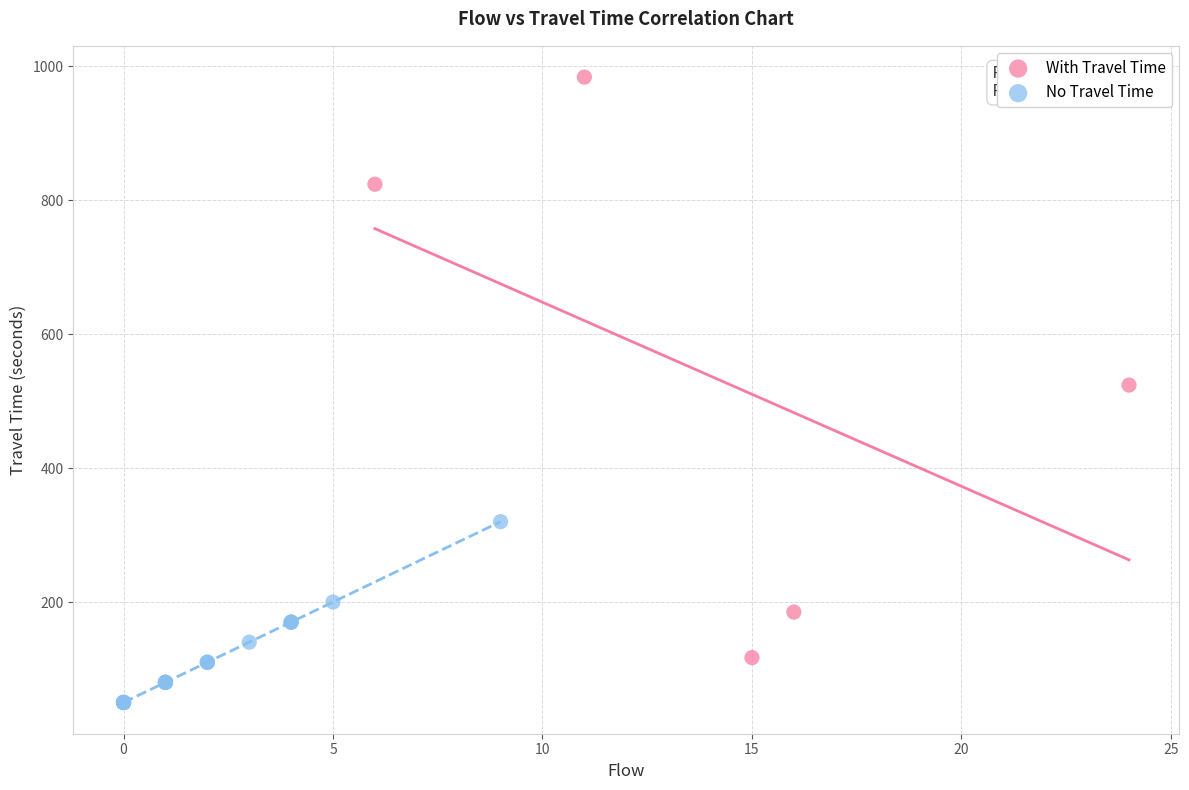

Which series reaches the minimum Y coordinate?

No Travel Time